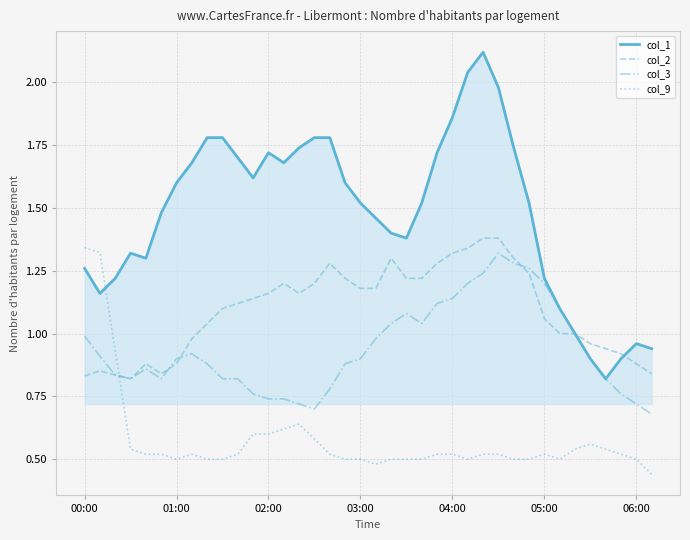

Which series has the largest range (max minus min)?

col_1